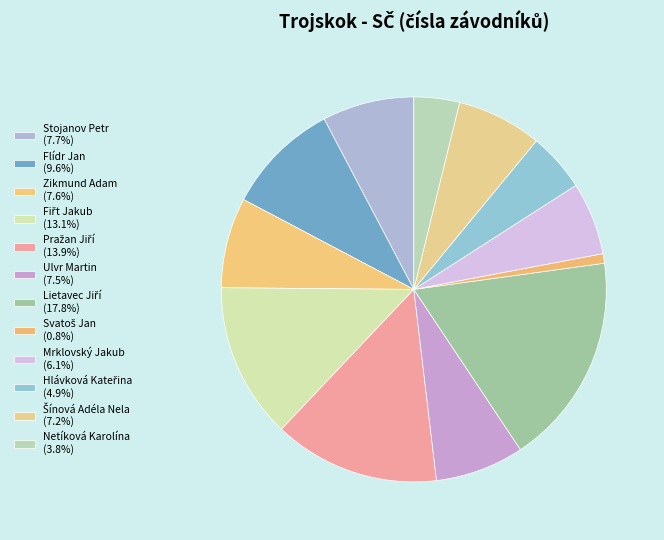

Which category has the smallest portion of the pie?

Svatoš Jan